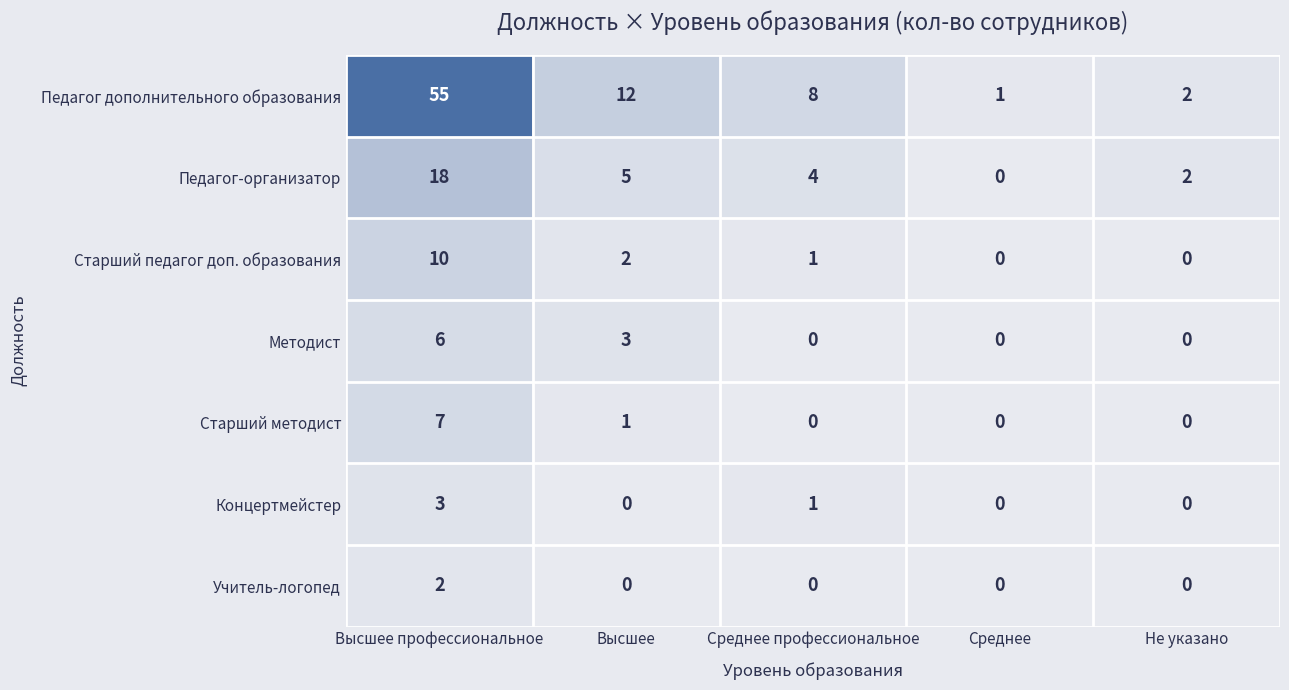

The value of Учитель-логопед at Среднее is 1. True or false?

False